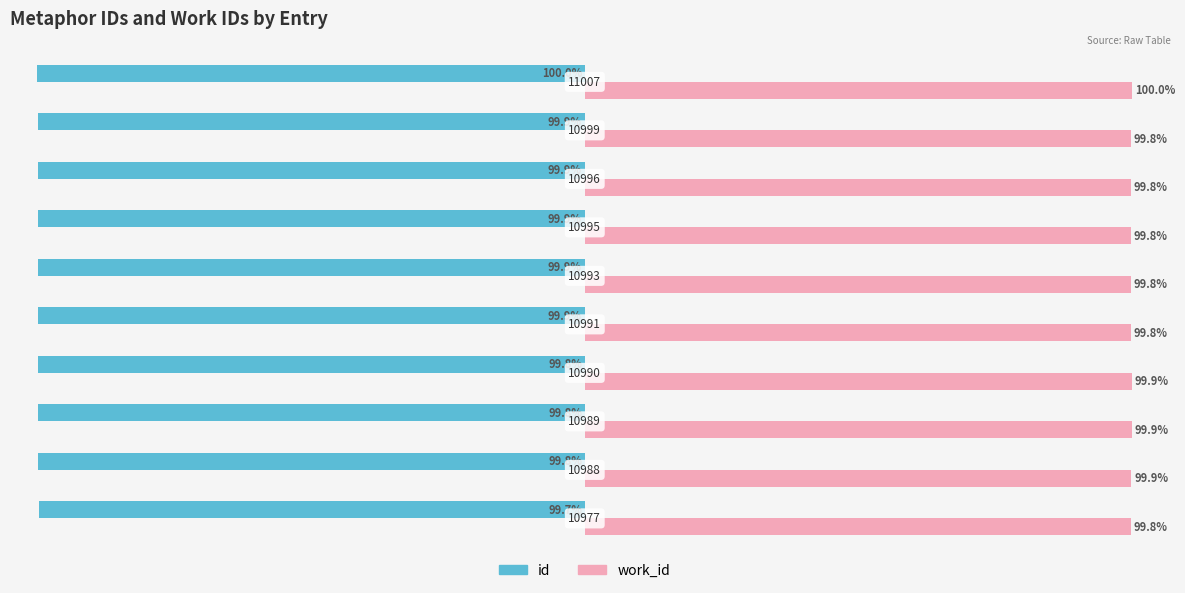

Which series has the widest spread of values?

id